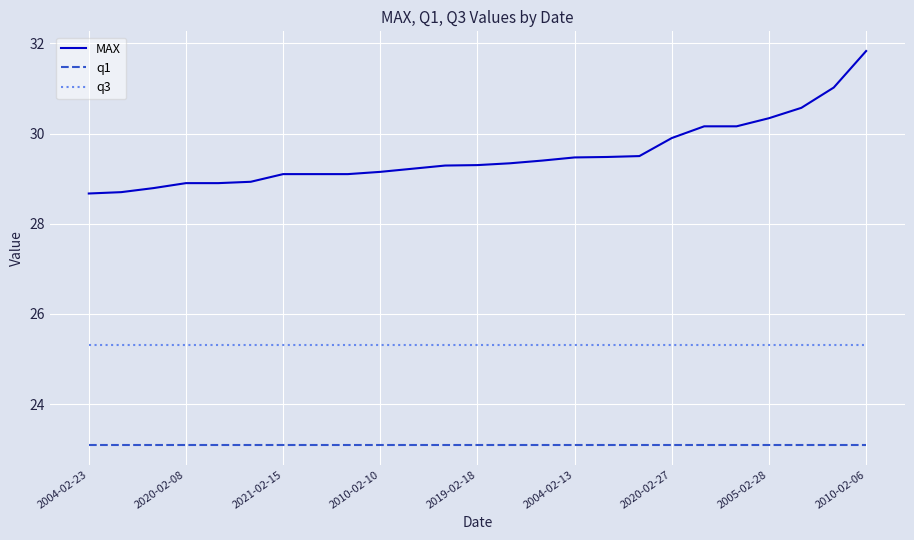

Which series has the largest total across all categories?

MAX